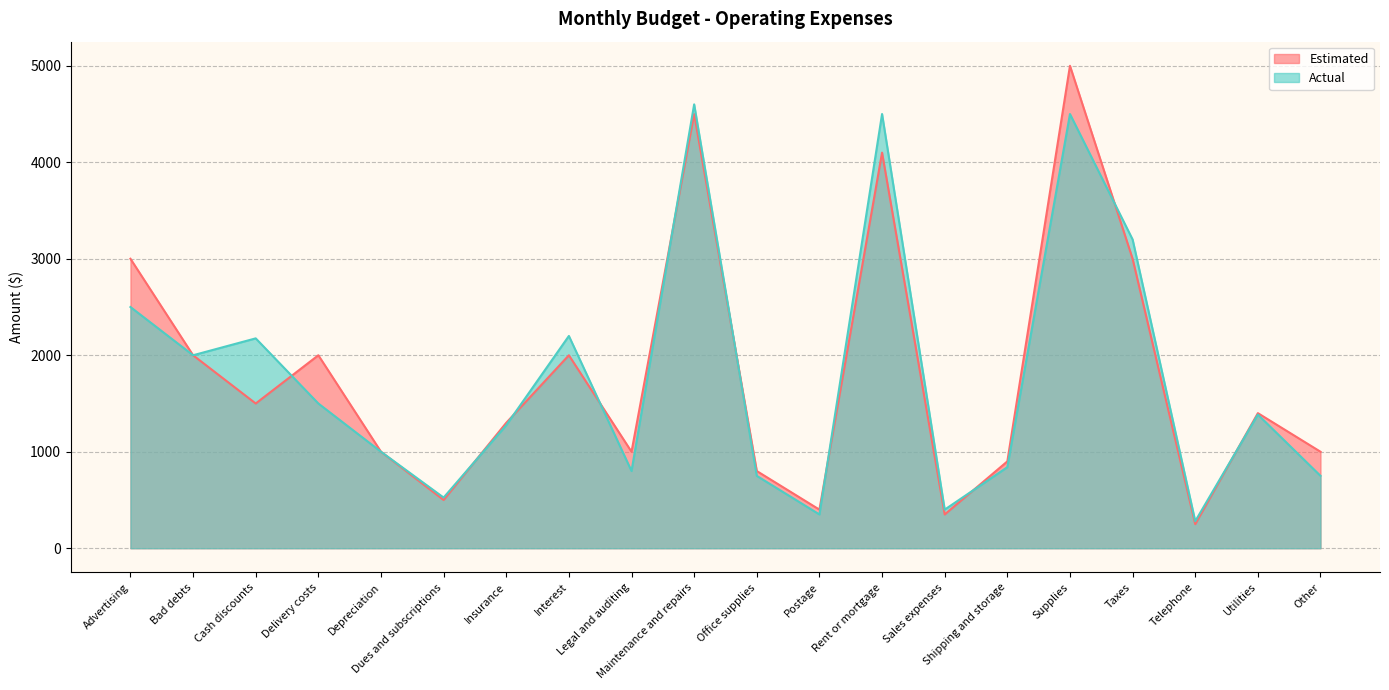

At which category does the chart reach its peak across all series?

Supplies